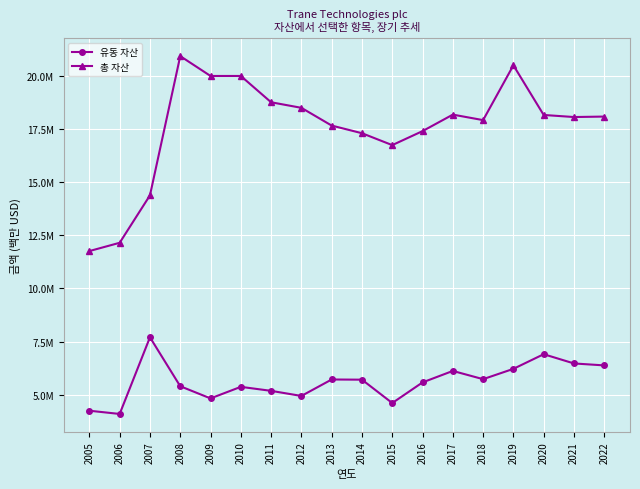

What is the sum of all 유동 자산 values?

101205100